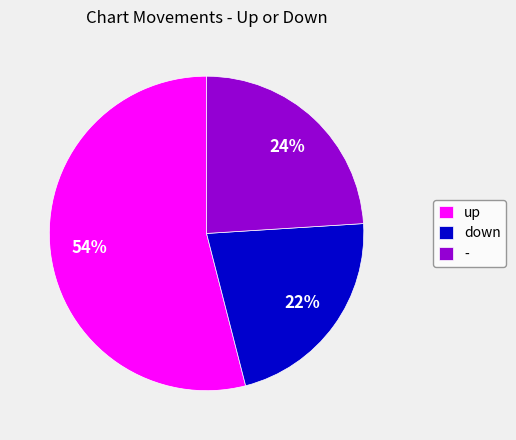

How many slices are in this pie chart?

3